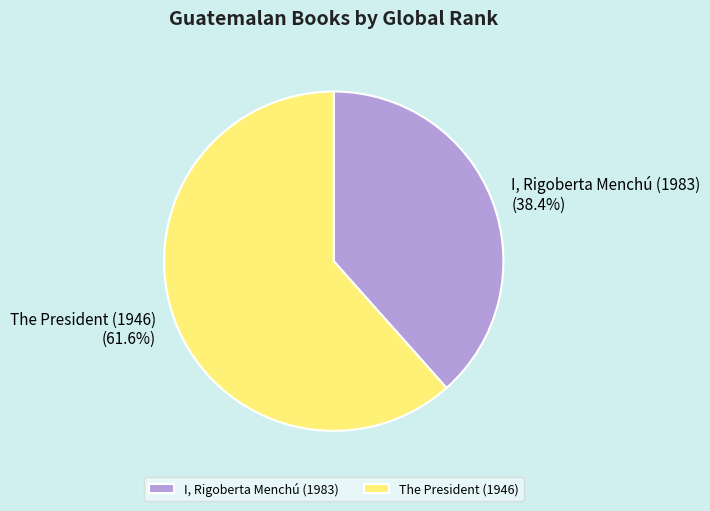

Count the number of slices in the pie.

2